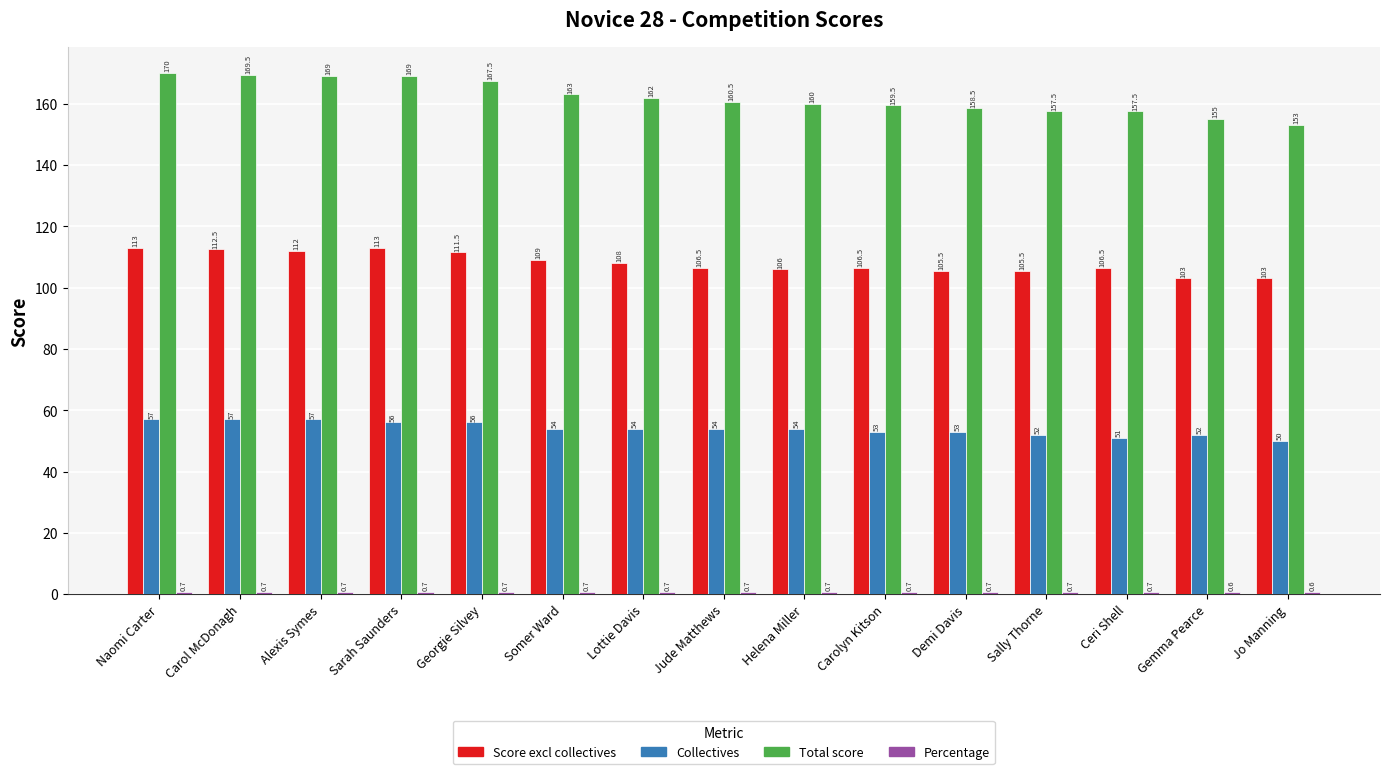

What is the difference between the maximum and minimum values in the Total score series?

17.0